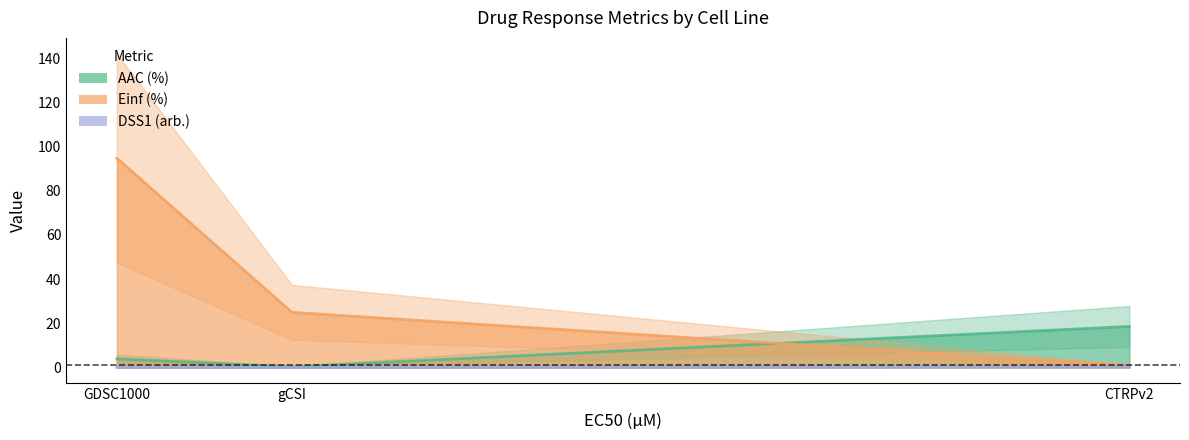

Reading right to left, what are all the values shown in this chart?

AAC (%): CTRPv2=18.5	gCSI=0.3	GDSC1000=3.9
Einf (%): CTRPv2=0.8	gCSI=24.9	GDSC1000=94.7
DSS1 (arb.): CTRPv2=0.2	gCSI=0.0	GDSC1000=0.0